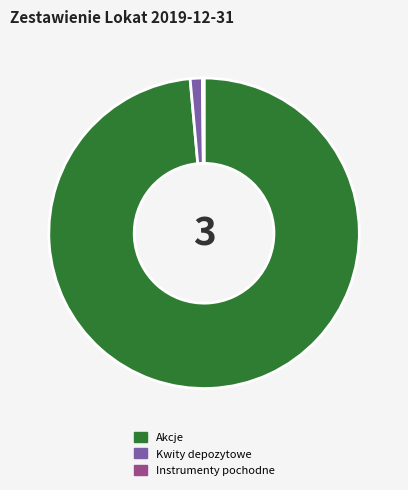

The Akcje slice represents 99% of the pie. True or false?

True